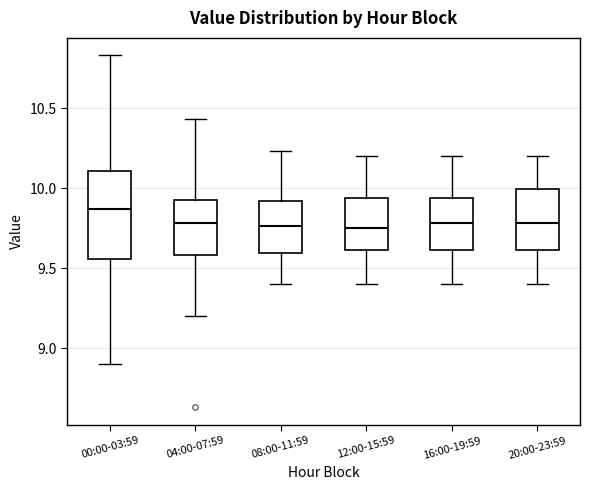

Comparing the boxes themselves (not the whiskers), which one is the tallest?

00:00-03:59